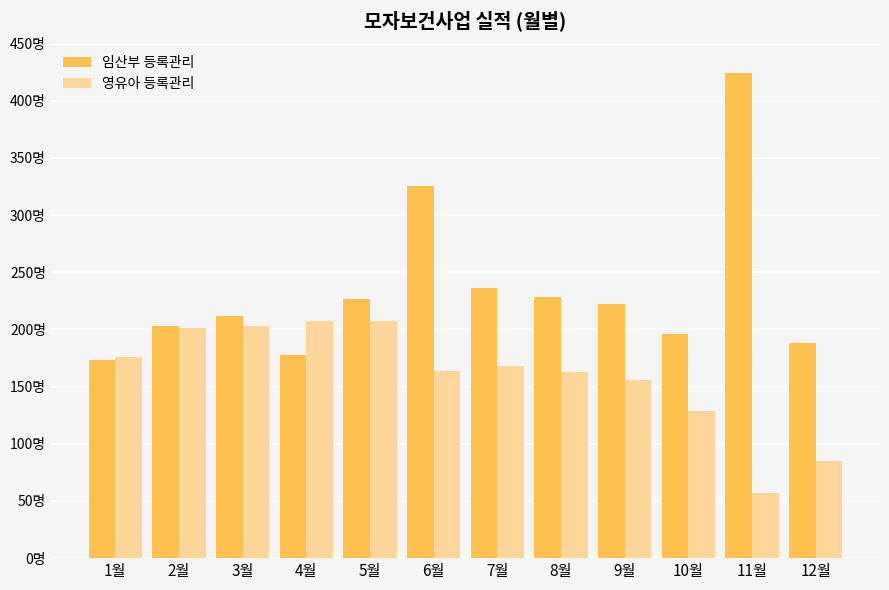

Reading left to right, extract all data points from this chart.

임산부 등록관리: 1월=173	2월=203	3월=212	4월=178	5월=227	6월=325	7월=236	8월=228	9월=222	10월=196	11월=424	12월=188
영유아 등록관리: 1월=176	2월=201	3월=203	4월=207	5월=207	6월=164	7월=168	8월=163	9월=156	10월=129	11월=57	12월=85